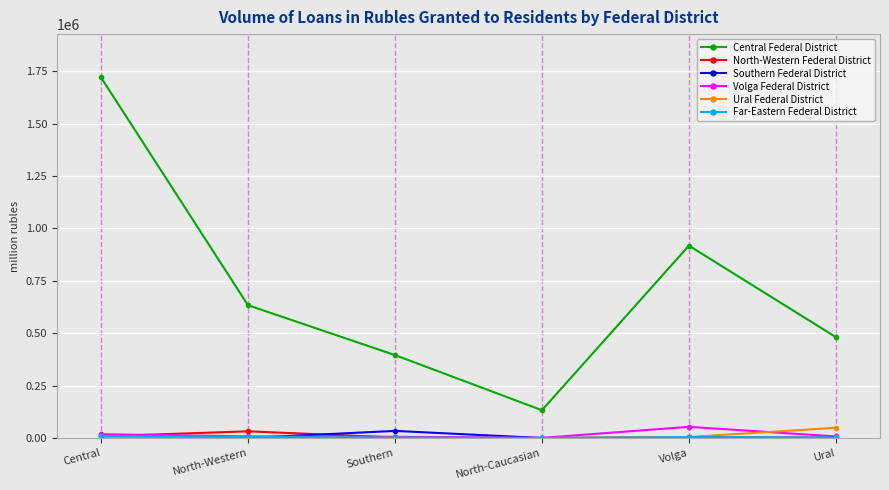

True or false: Southern Federal District has more than 2 points higher than both neighbors.

False